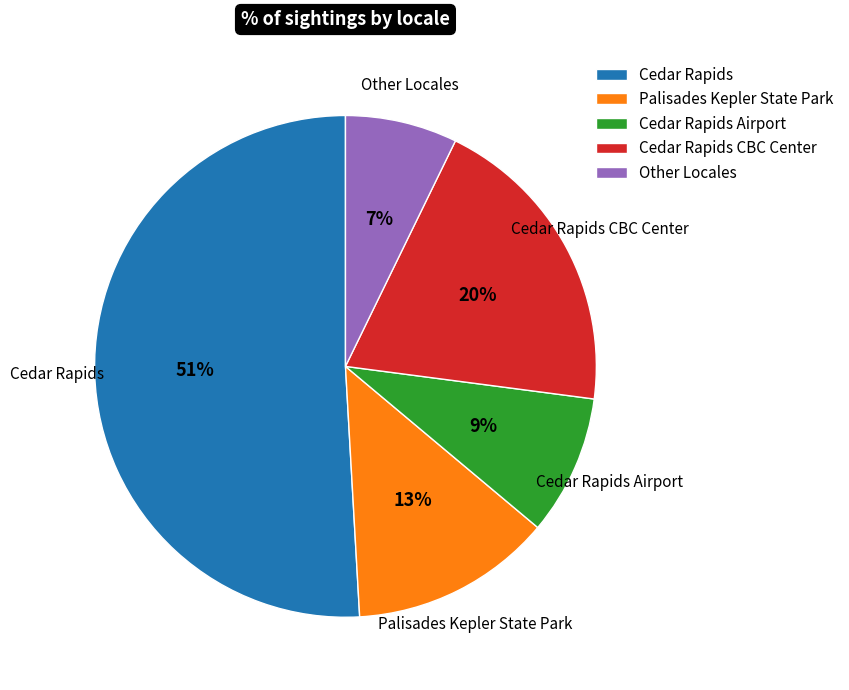

To the nearest percent, what percentage of the pie is Cedar Rapids?

51%